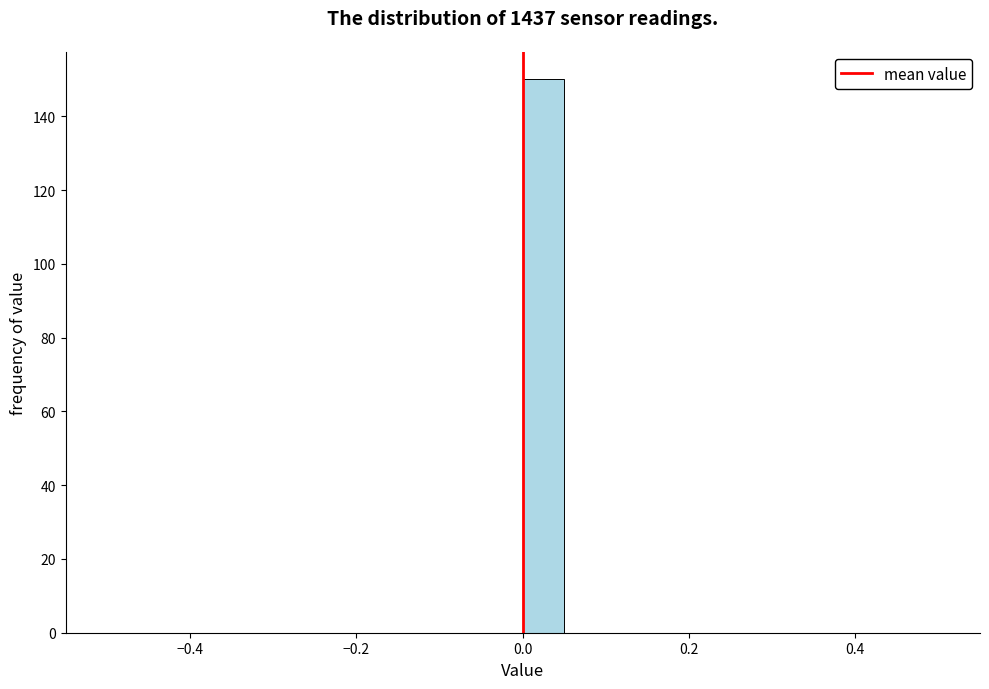

Around what value on the x-axis is the tallest bar? Give the approximate position of its centre, as read against the axis.

0.02